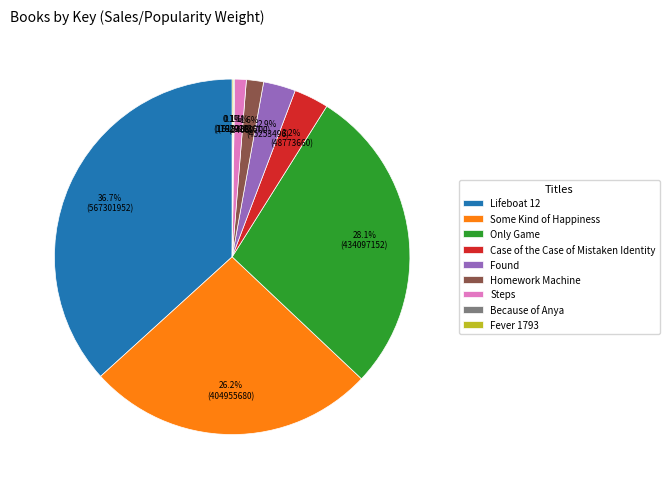

Is it true that Steps is 1% of the pie?

True